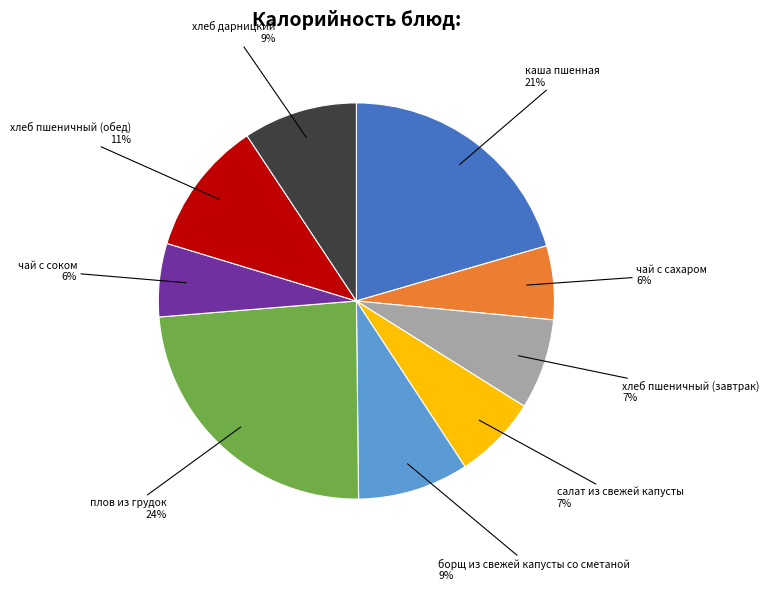

To the nearest percent, what is the average slice percentage?

11%